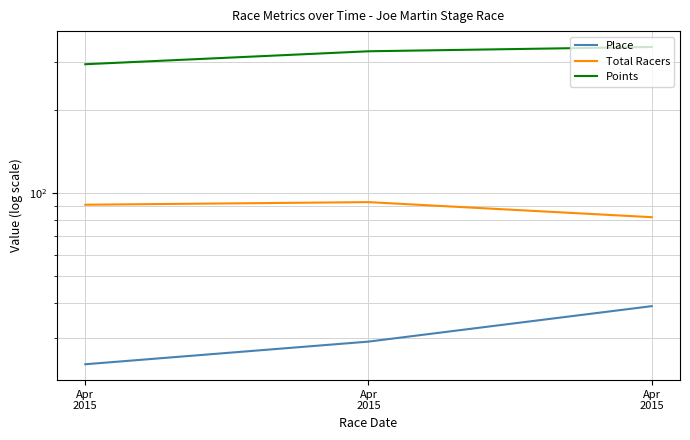

Where does the Place series first go above 29?

Apr
2015